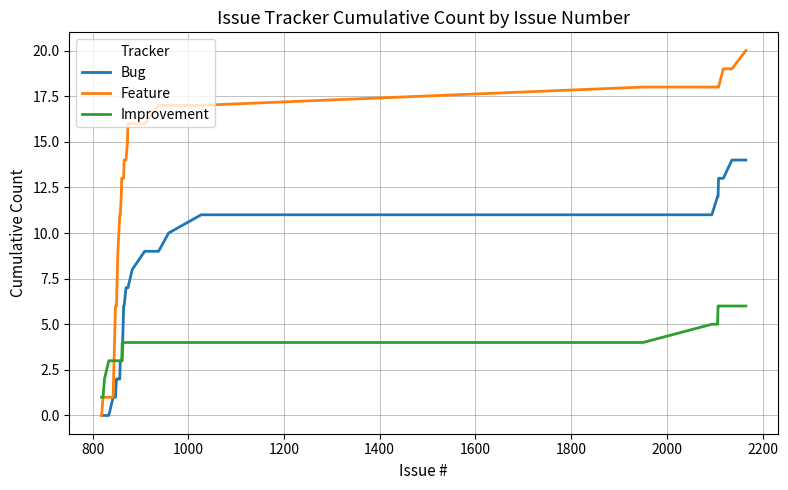

How many categories are shown in the chart?

40